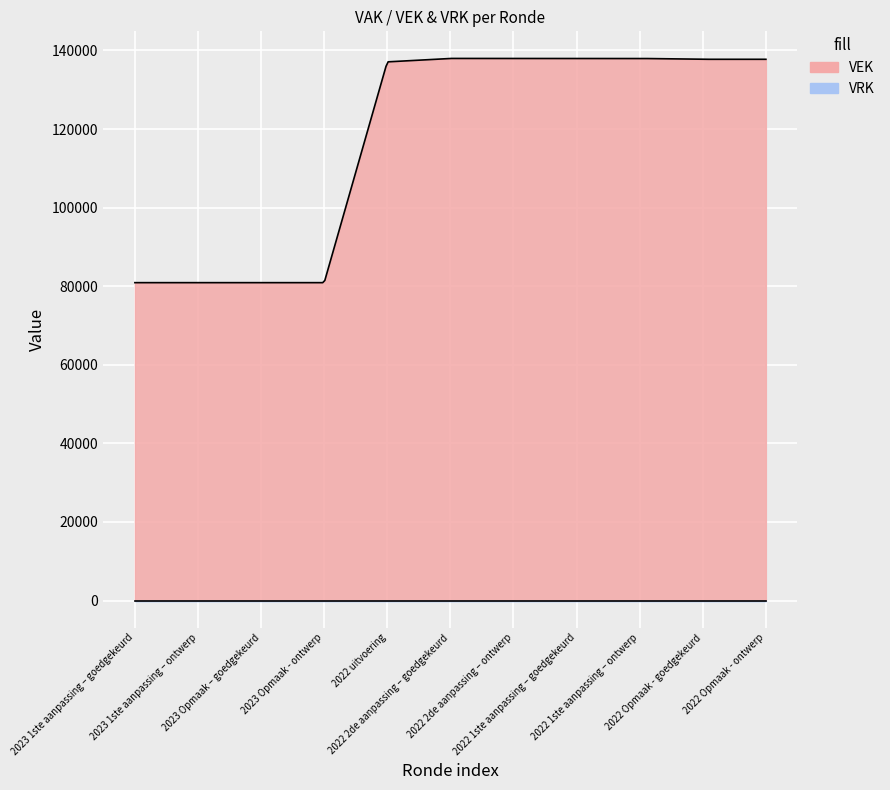

What are all the series names shown in the legend?

VEK, VRK